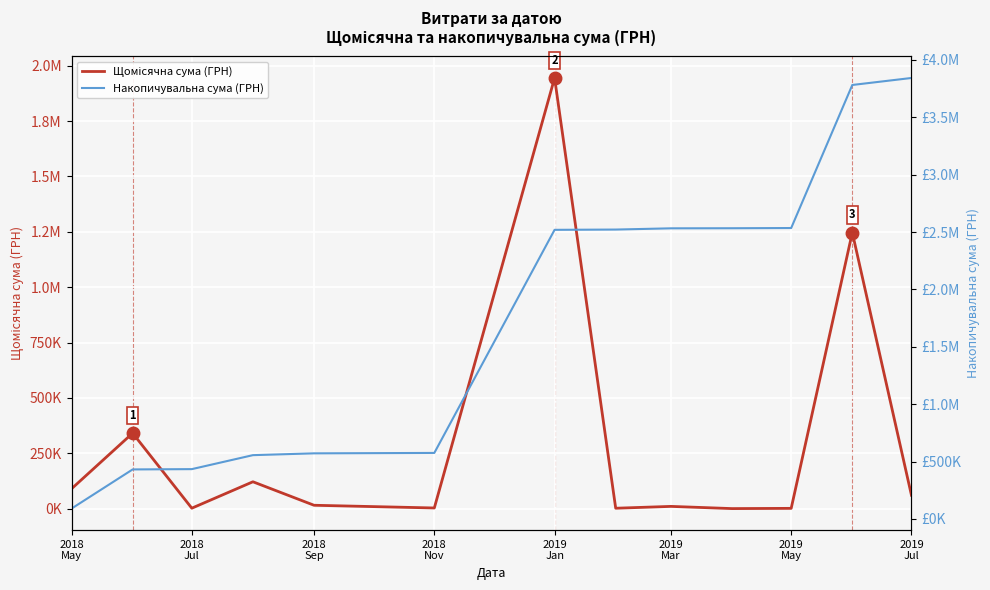

At how many categories does at least one series exceed 70267?

13